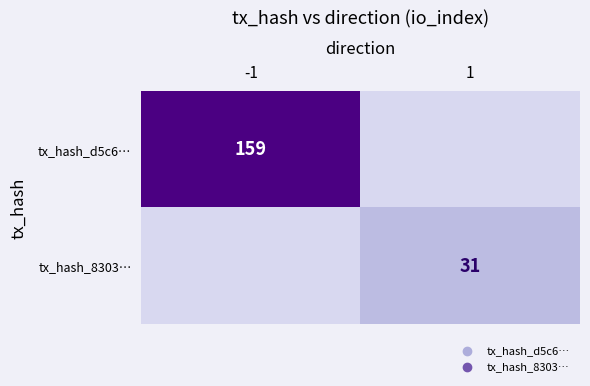

True or false: tx_hash_8303… has a value of 31 at 1.

True